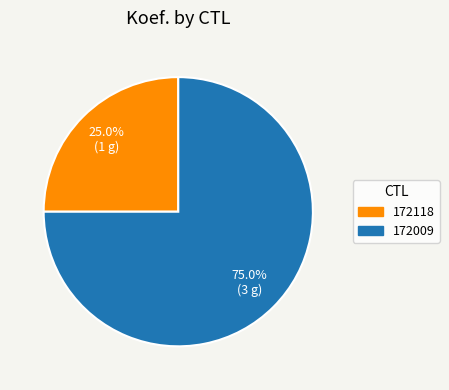

To the nearest percent, what percentage of the pie is 172118?

25%